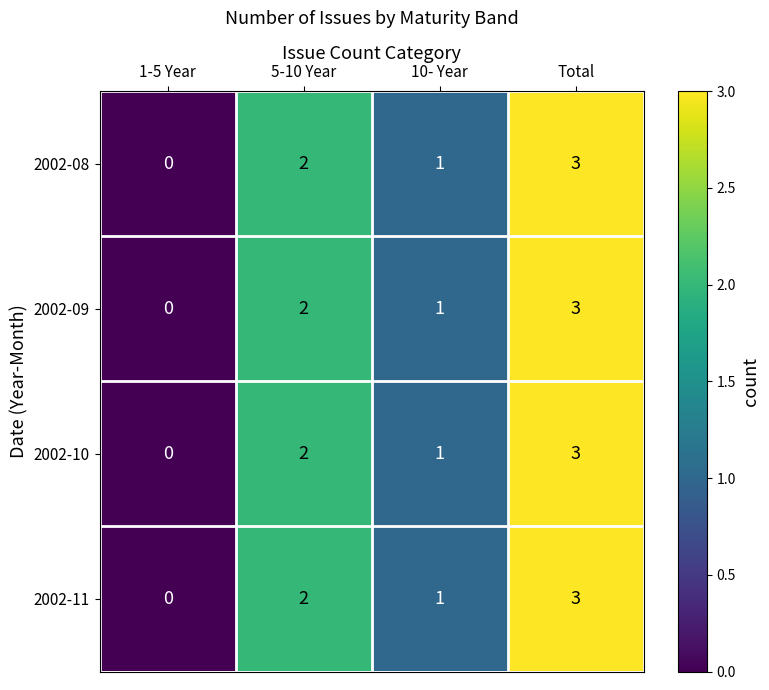

Where is 2002-11 nearest to the value 1?

10- Year